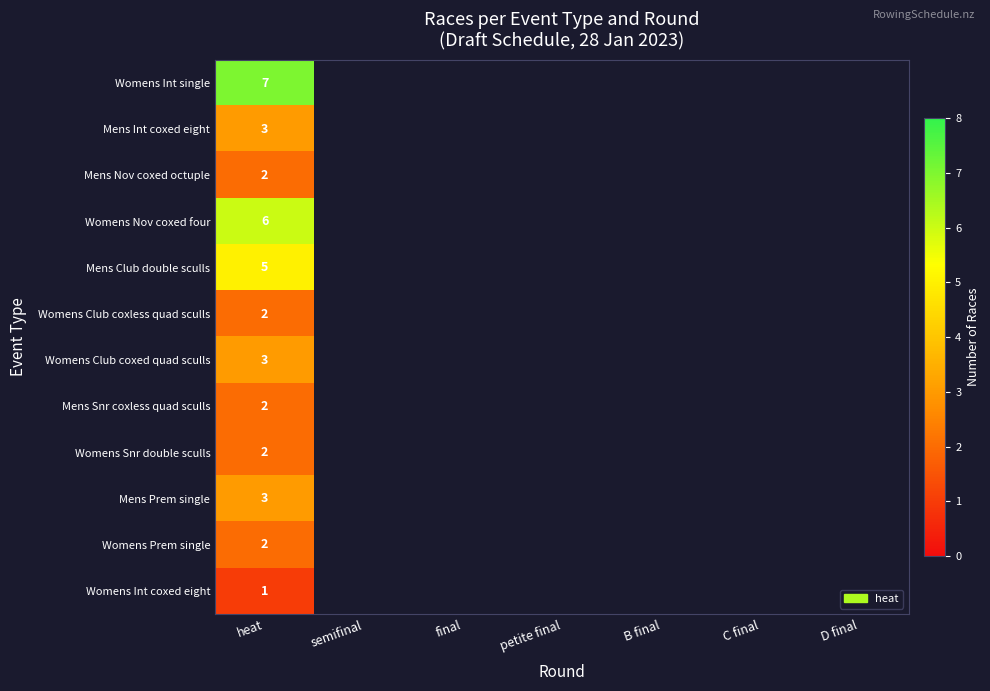

The Womens Prem single series shows 2 at heat. True or false?

True